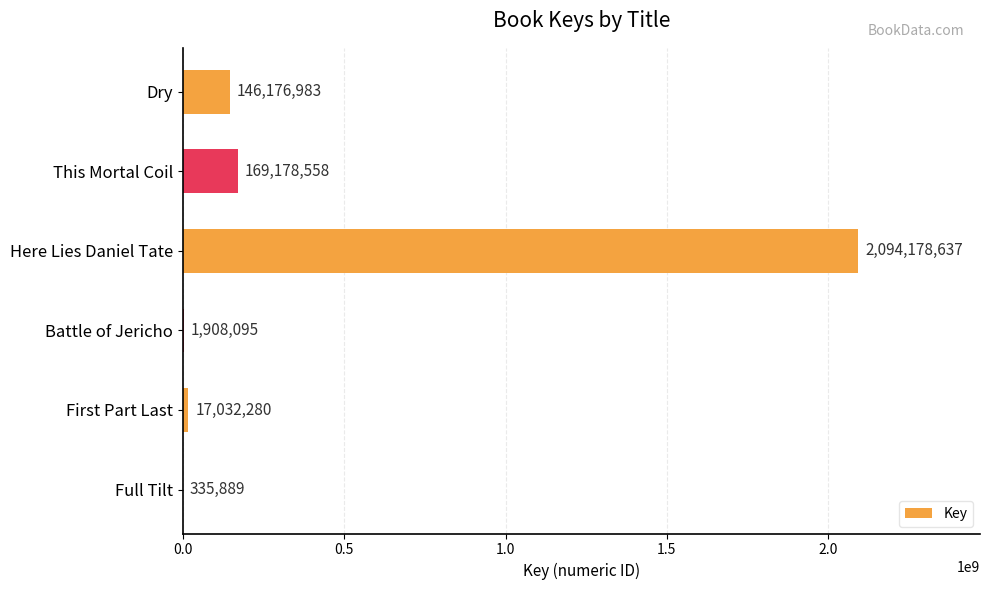

What is the maximum value shown in the chart?

2094178637